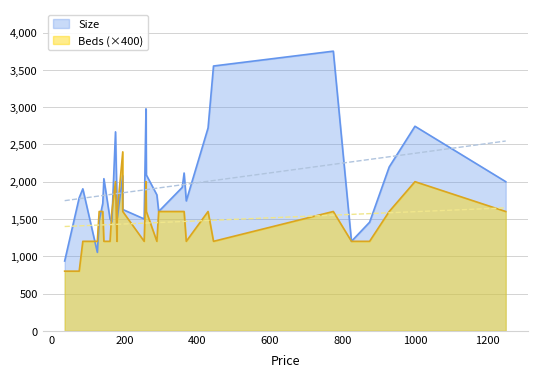

Between 125 and 775, which series saw the biggest shift?

Size